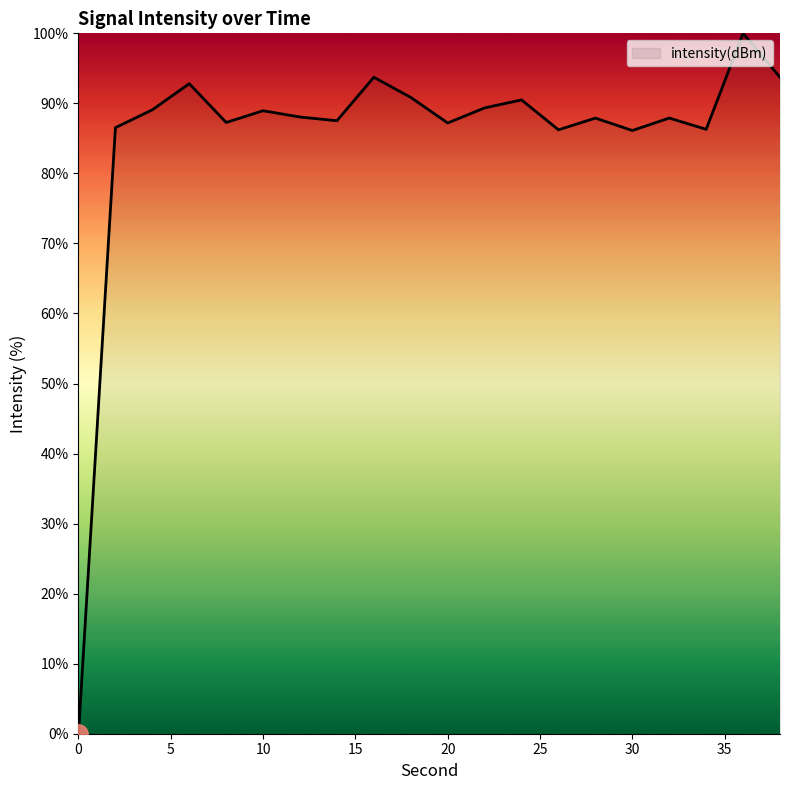

What is the difference between the maximum and minimum values?

100.0